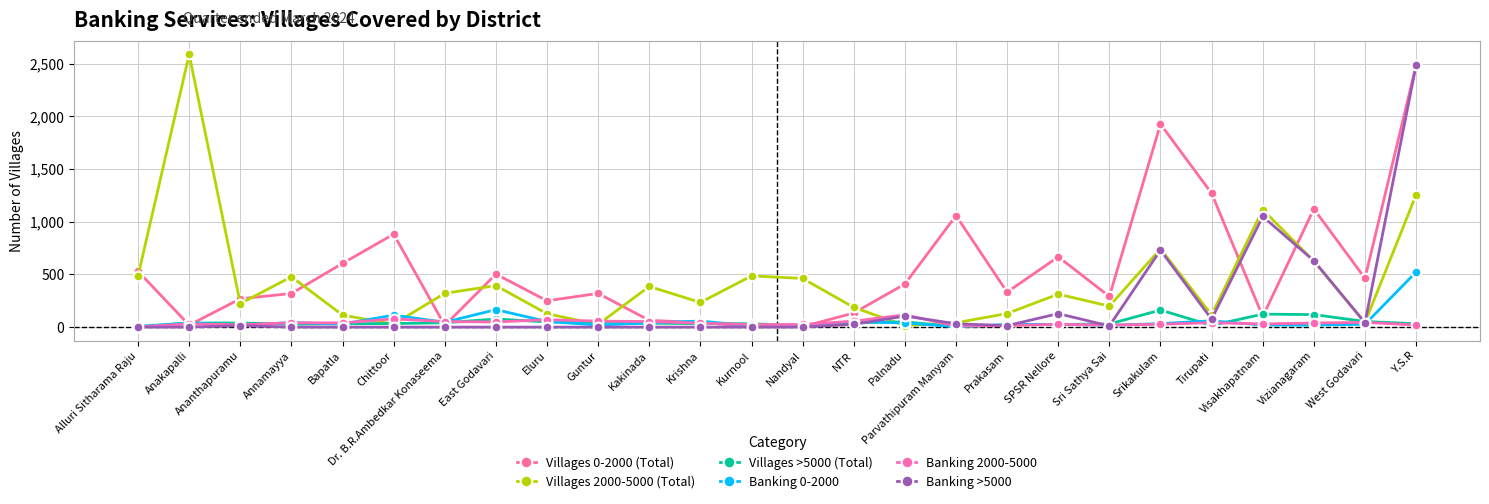

Where is Banking 0-2000 nearest to the value 264?

East Godavari